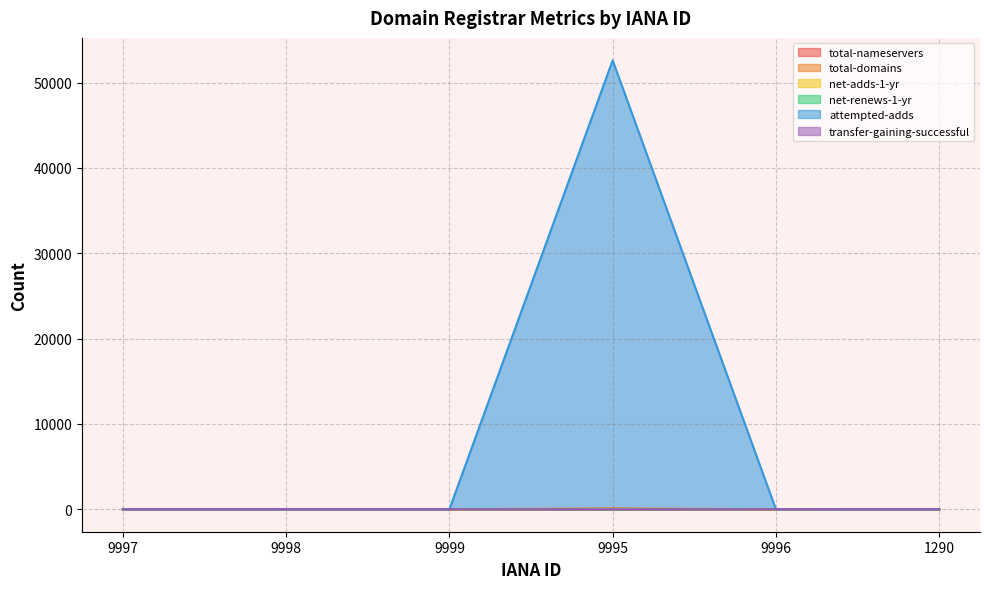

In total-nameservers, how many points are lower than both neighbors (excluding endpoints)?

1